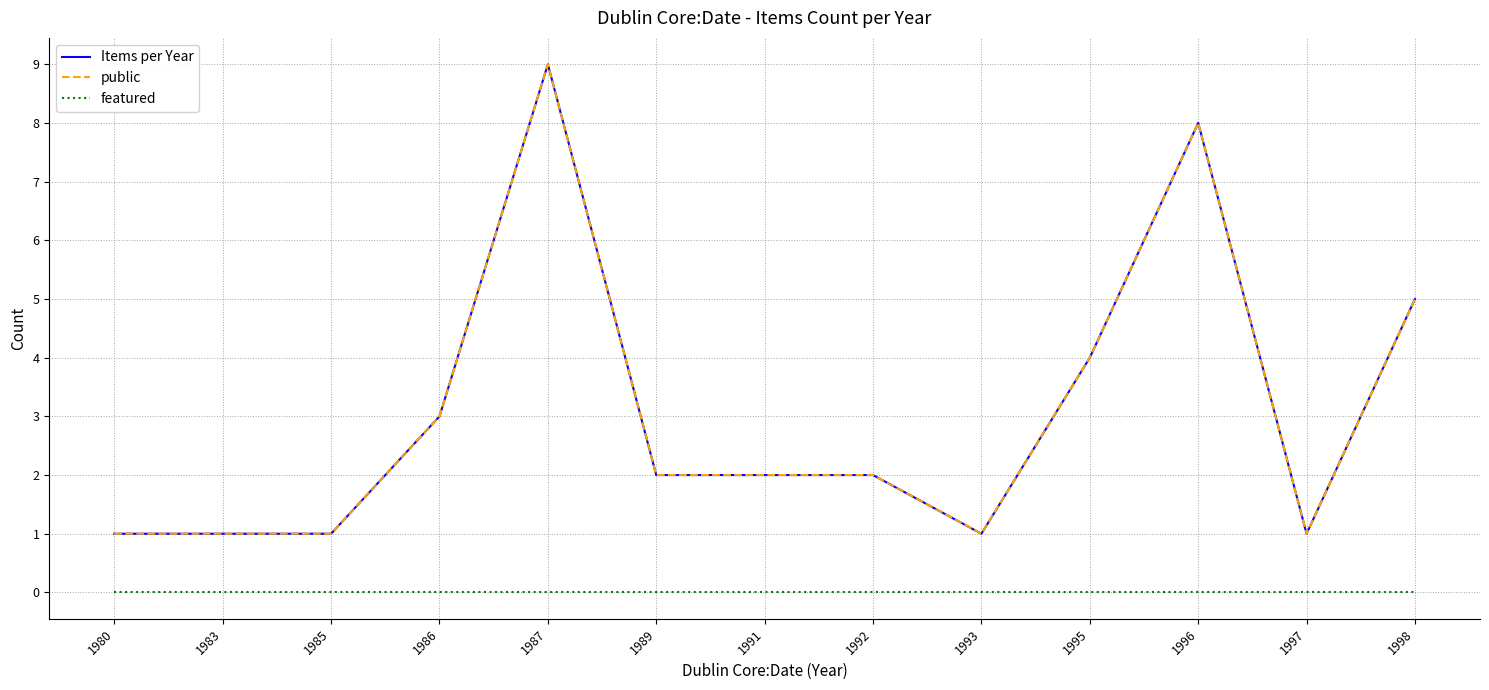

At how many categories does at least one series exceed 3?

4